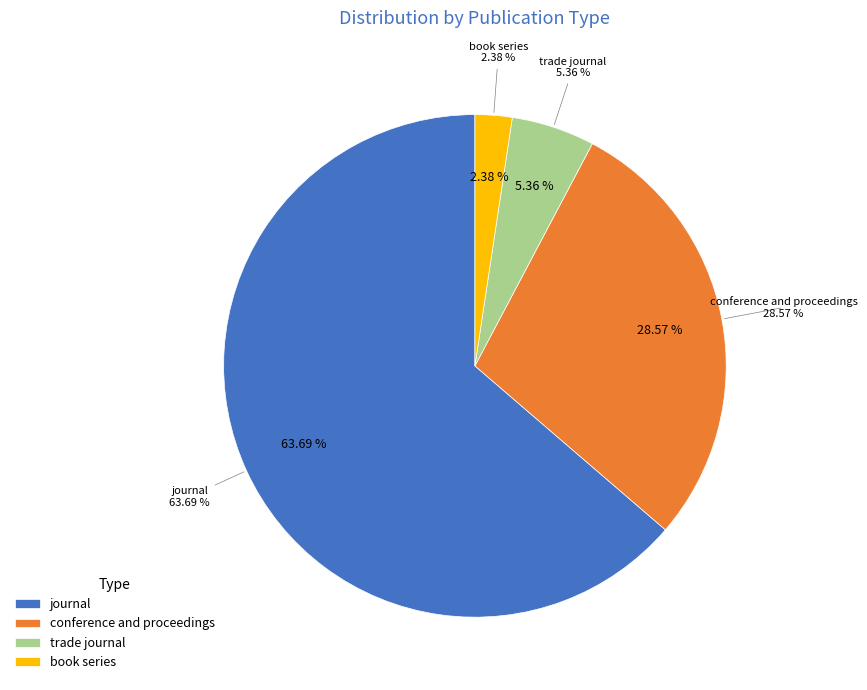

Rank the categories by value from lowest to highest.

book series, trade journal, conference and proceedings, journal